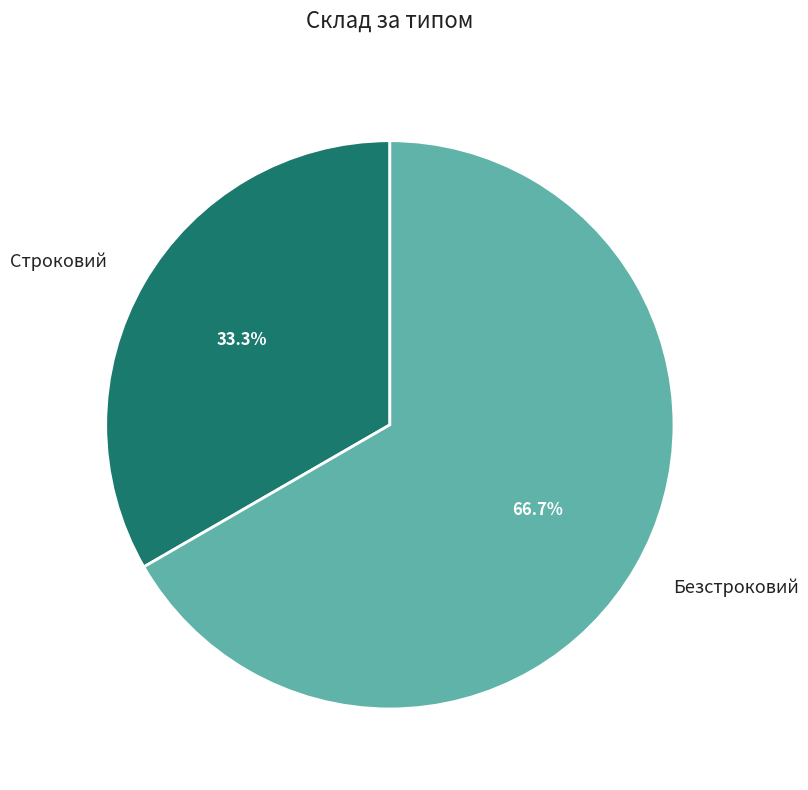

Count the number of slices in the pie.

2